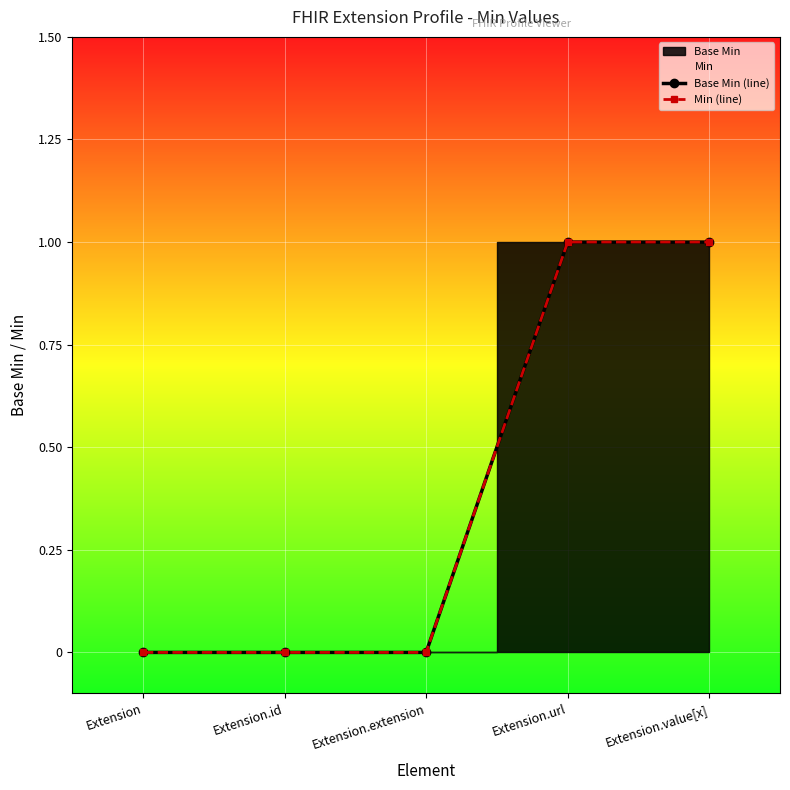

Reading left to right, list all the values displayed in this chart.

Base Min (line): 0	0	0	1	1
Min (line): 0	0	0	1	1